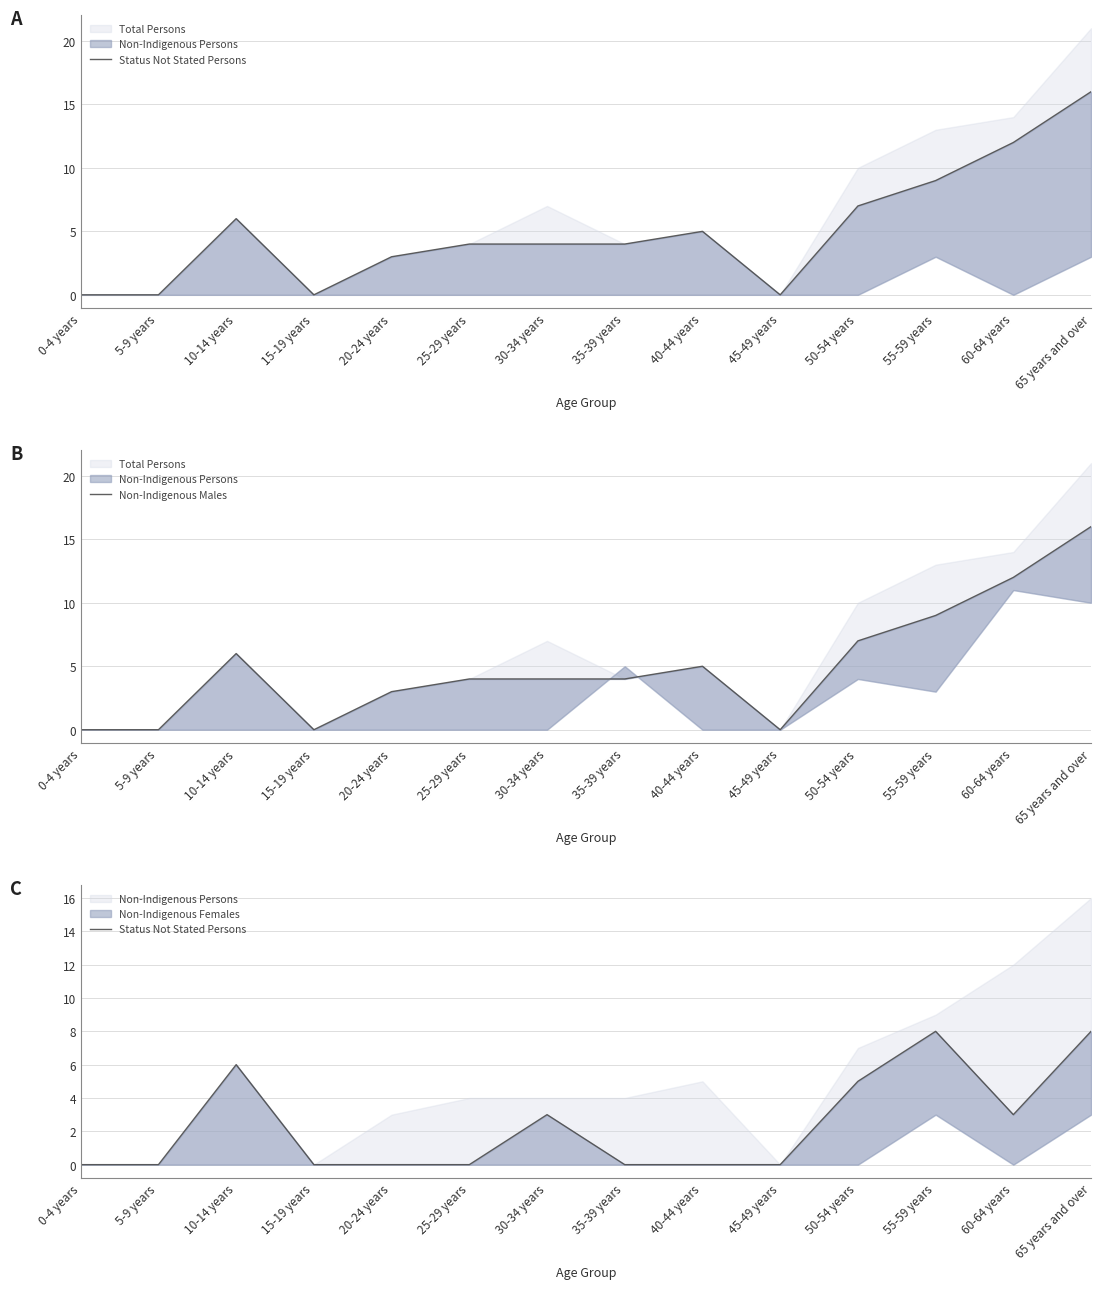

The value of Non-Indigenous Males at 50-54 years is 11. True or false?

False